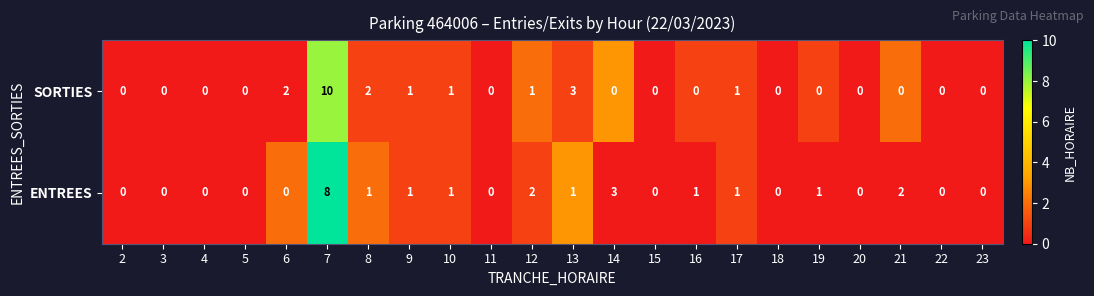

Which series has the widest spread of values?

SORTIES